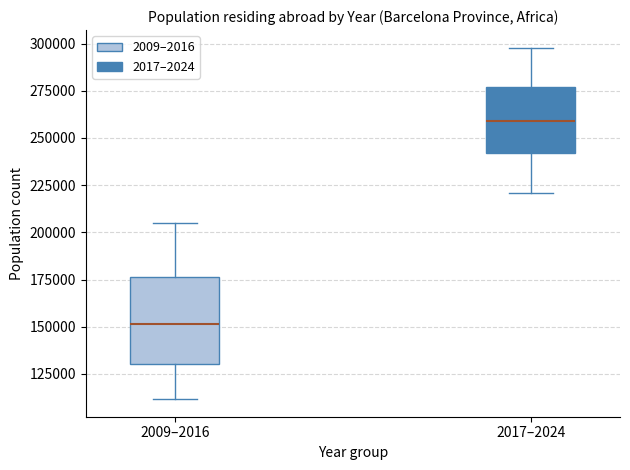

Which box is the tallest, from its lower edge to its upper edge?

2009–2016